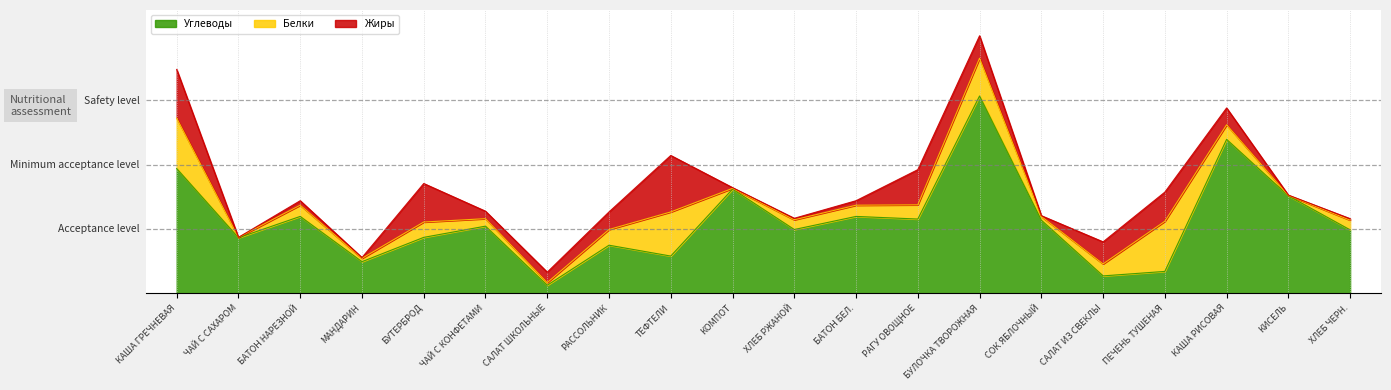

What is the spread (max minus min) of values at БАТОН БЕЛ.?

19.4